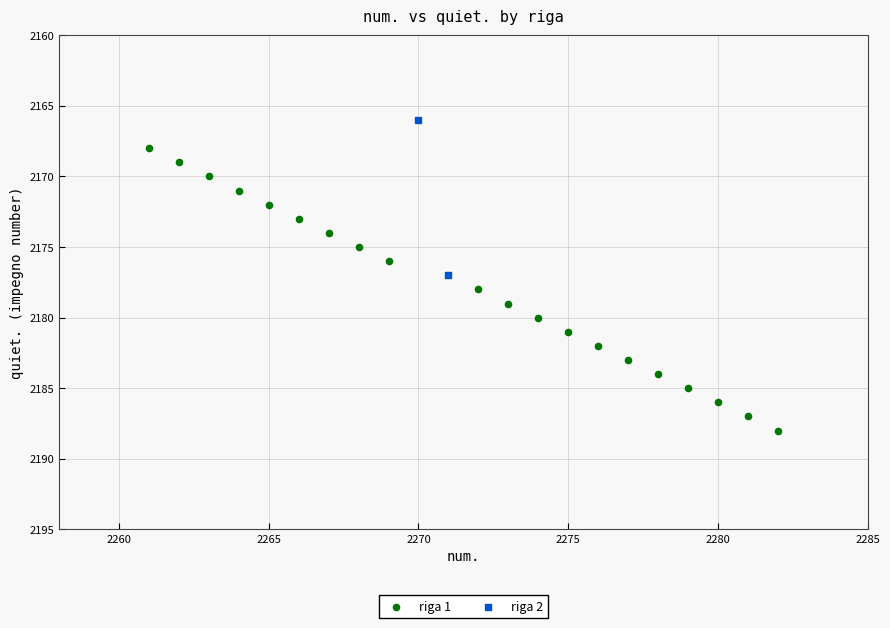

What are all the series names shown in the legend?

riga 1, riga 2